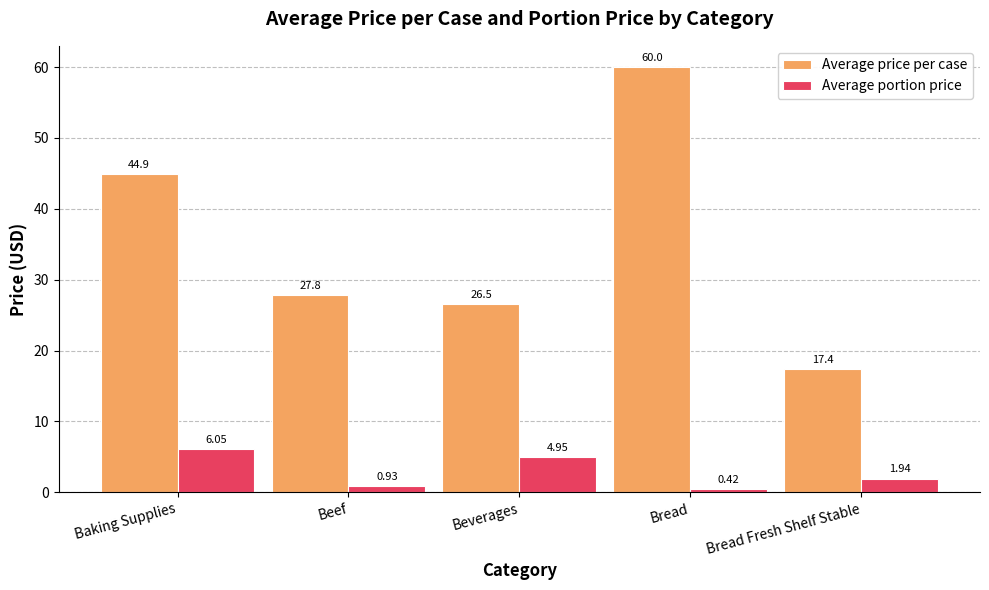

What are all the series names shown in the legend?

Average price per case, Average portion price